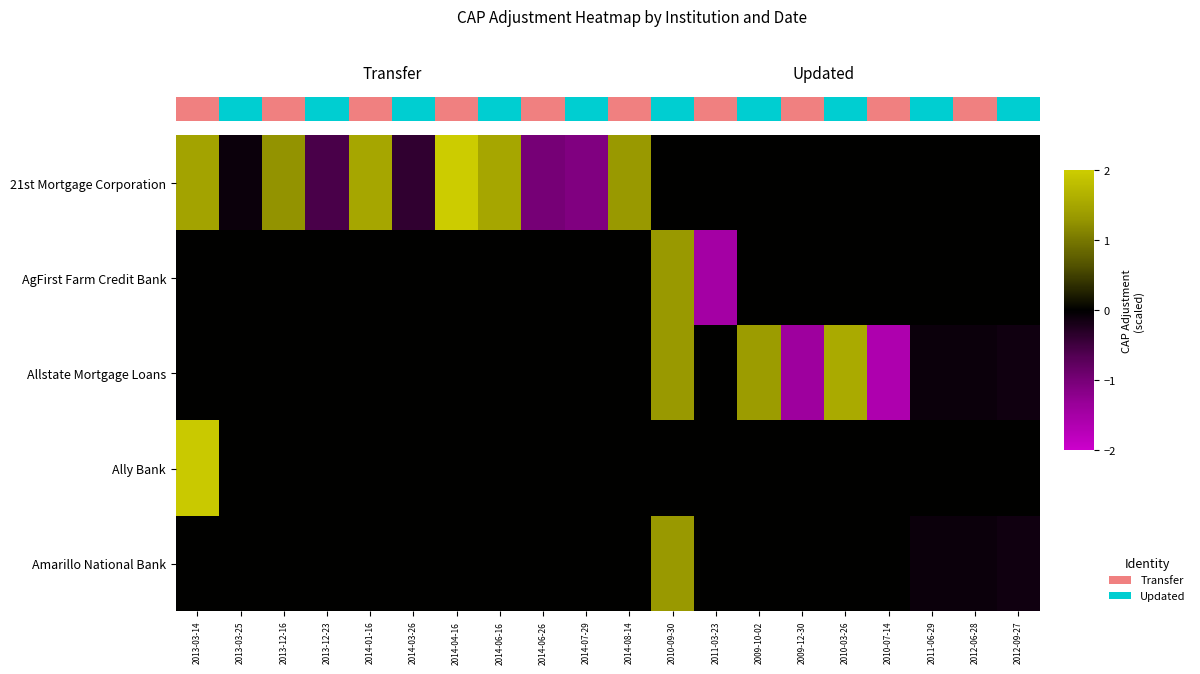

What is the sum of all Allstate Mortgage Loans values?

0.9